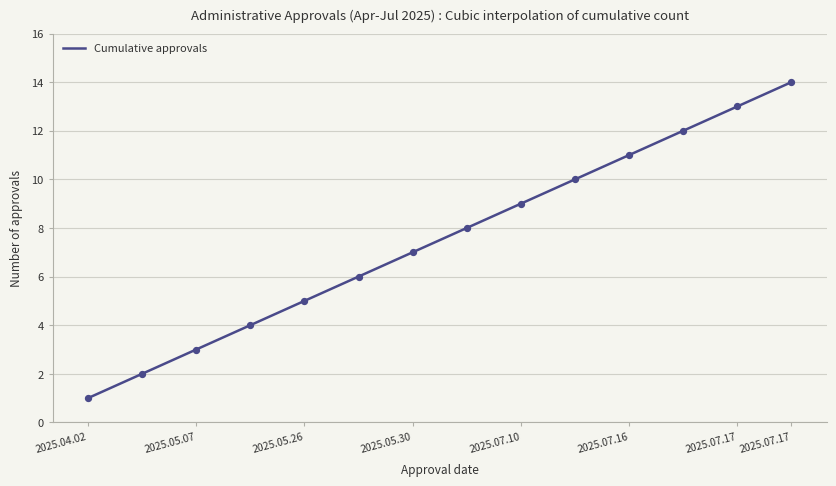

What is the difference between the maximum and minimum values?

13.0